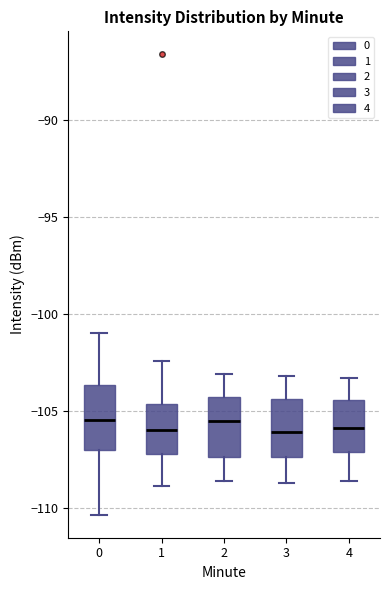

Where does the upper whisker of the box at x = 1 end on the y-axis? The values are not printed on the chart, so give them approximately, as read against the axis.

-102.5